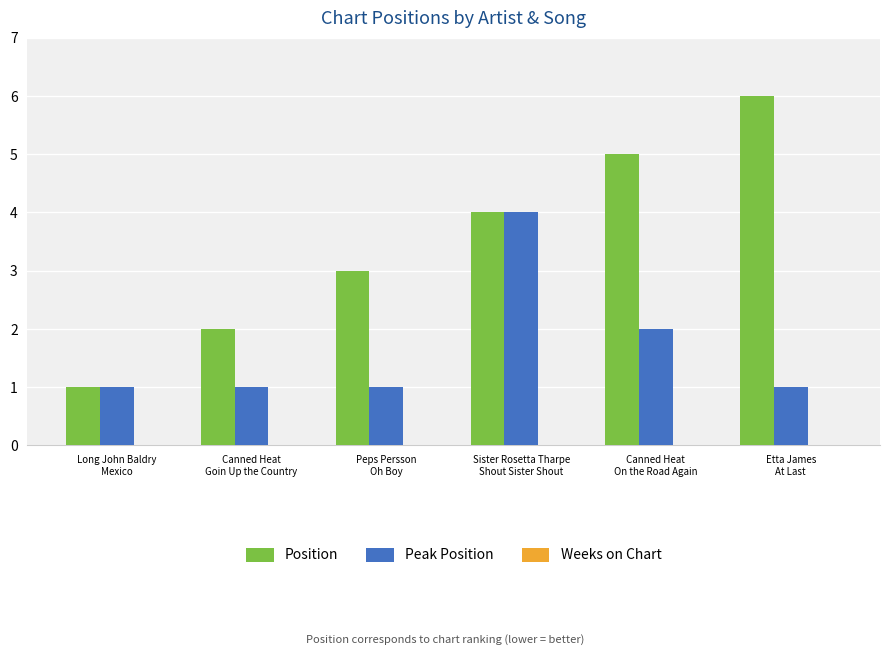

What is the sum of the Peak Position values at Canned Heat
On the Road Again and Etta James
At Last?

3